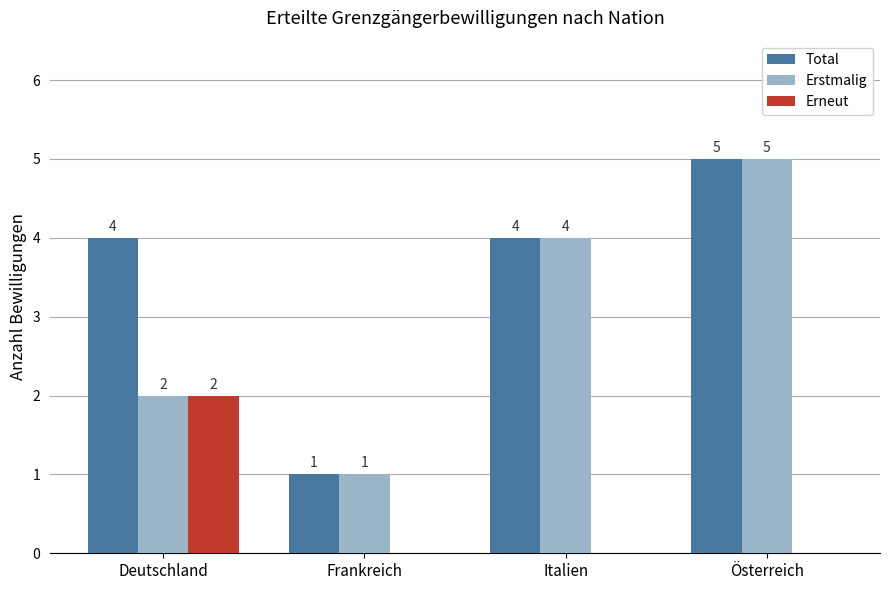

Is the value of Erstmalig at Österreich greater than the value of Total at Frankreich?

Yes